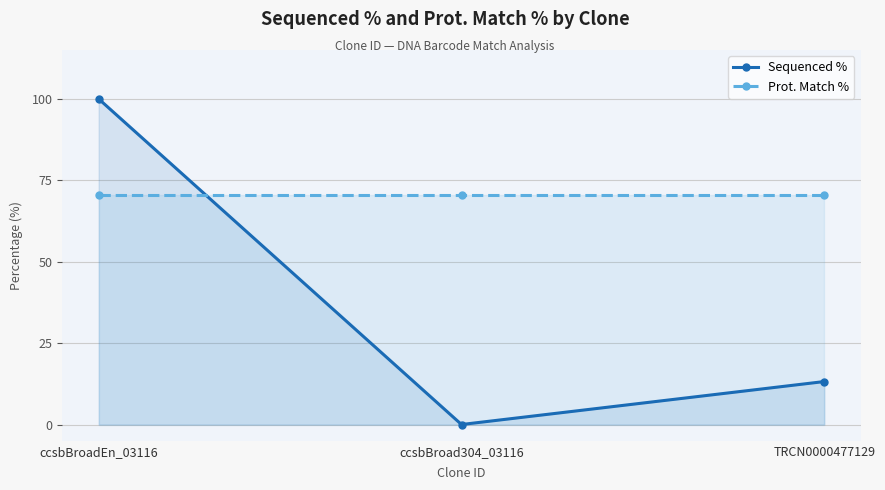

Reading left to right, list all the values displayed in this chart.

Sequenced %: ccsbBroadEn_03116=100.0	ccsbBroad304_03116=0.0	TRCN0000477129=13.2
Prot. Match %: ccsbBroadEn_03116=70.4	ccsbBroad304_03116=70.4	TRCN0000477129=70.4